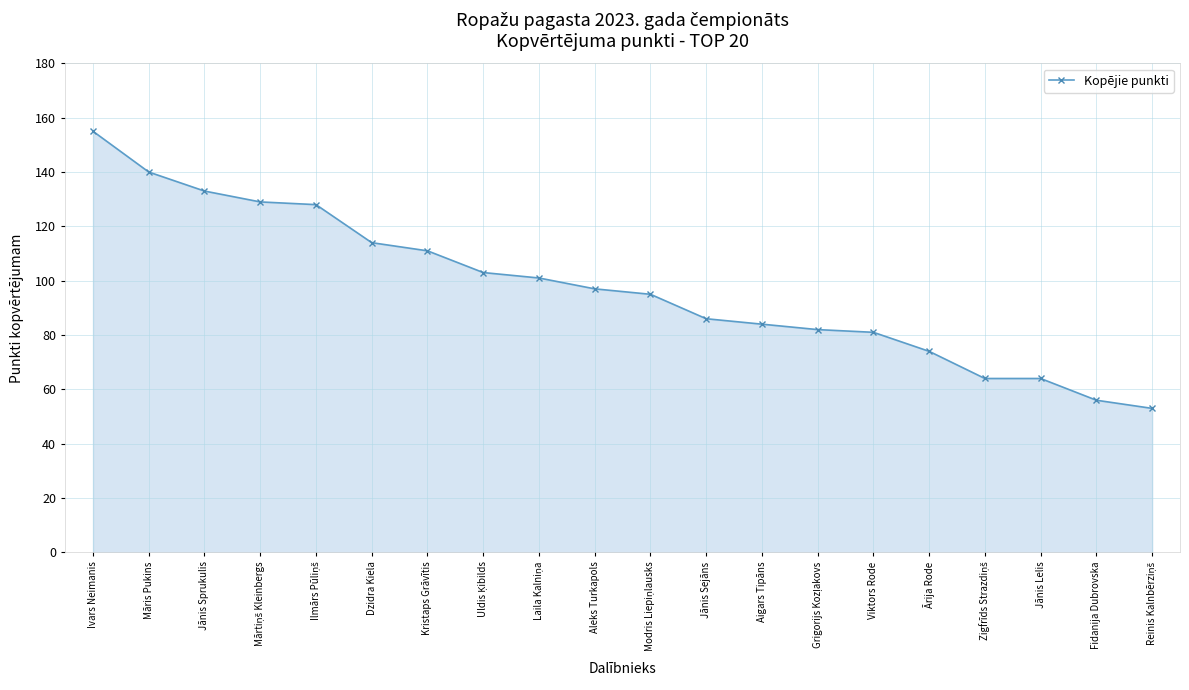

Reading left to right, transcribe all the data shown in this chart.

155	140	133	129	128	114	111	103	101	97	95	86	84	82	81	74	64	64	56	53